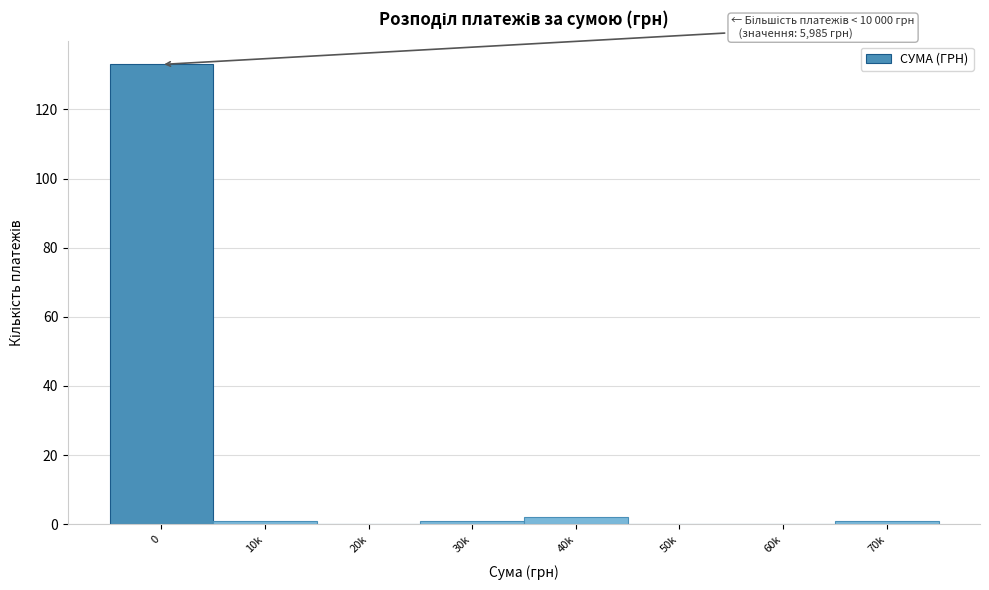

Reading left to right, what are all the values shown in this chart?

0=133	10k=1	20k=0	30k=1	40k=2	50k=0	60k=0	70k=1